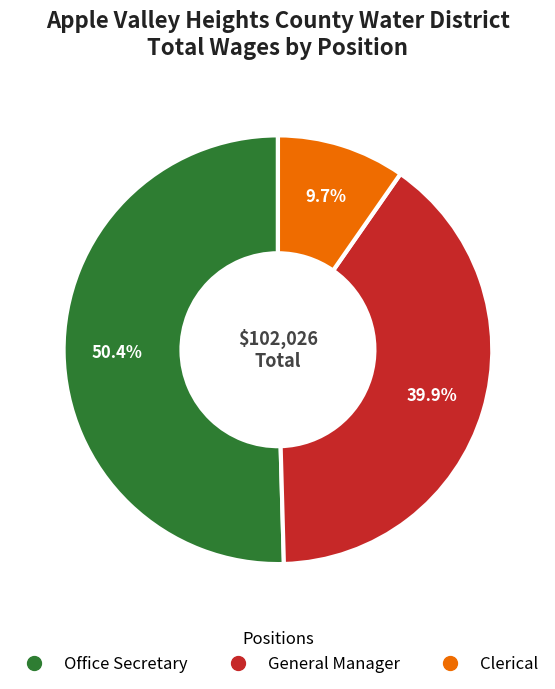

To the nearest percent, what is the average slice percentage?

33%